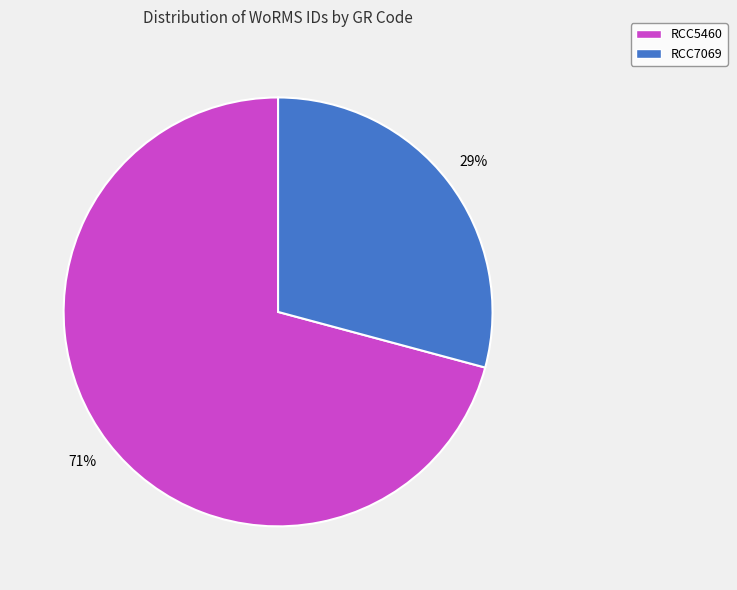

Which slice is the largest?

RCC5460